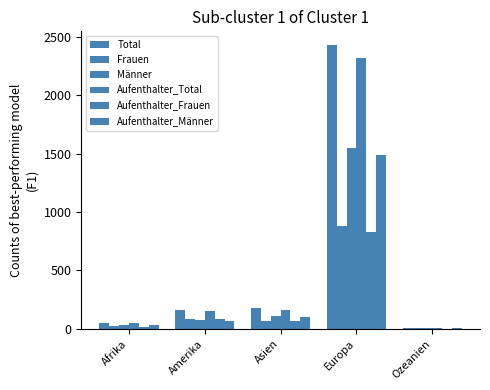

What is the label of the 4th bar from the right?

Amerika